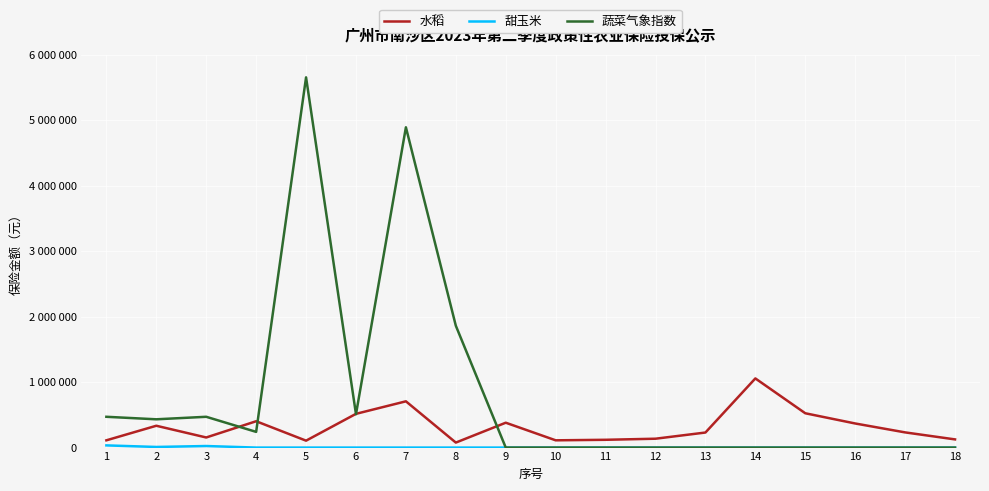

At which label does 水稻 reach its peak?

14